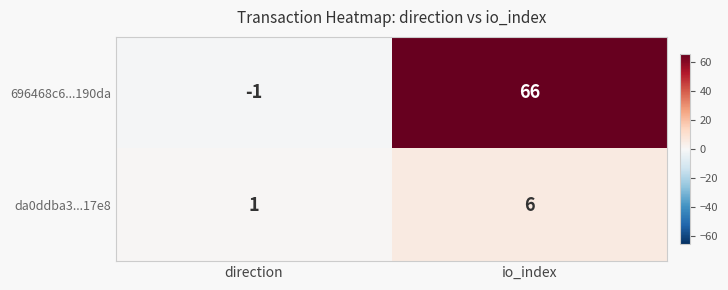

Rank the series at direction from highest to lowest value.

da0ddba3...17e8, 696468c6...190da